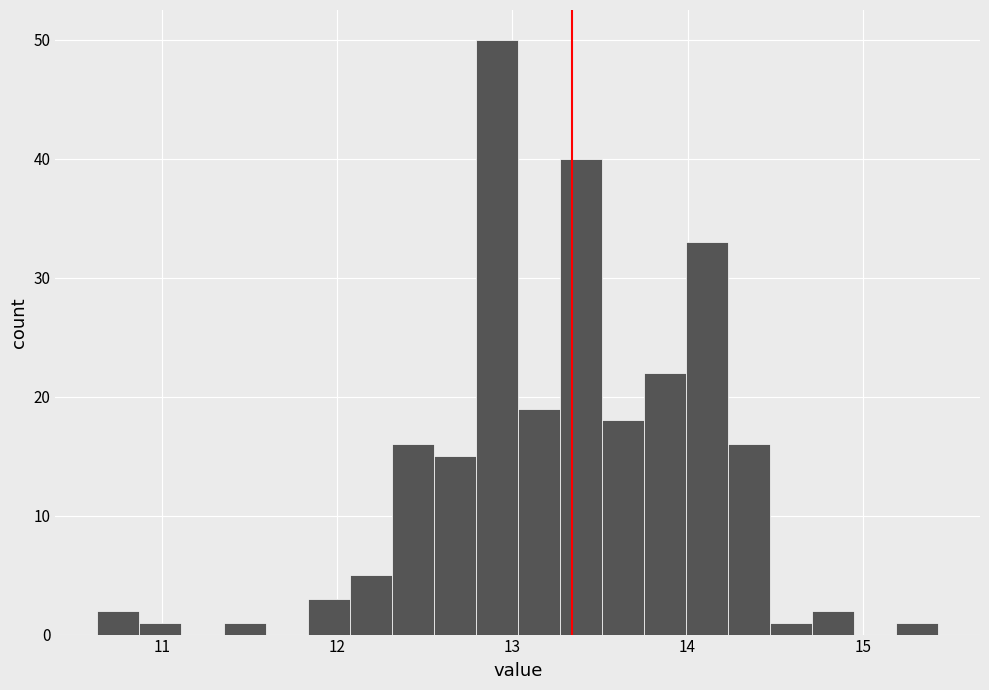

Around what value on the x-axis is the tallest bar? Give the approximate position of its centre, as read against the axis.

12.9